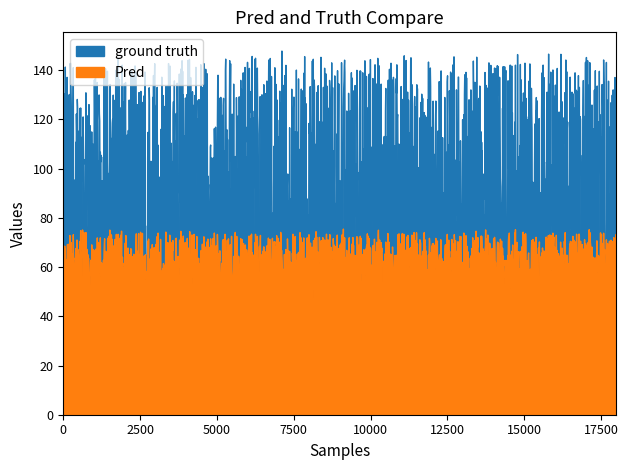

At which label does ground truth reach its minimum?

30